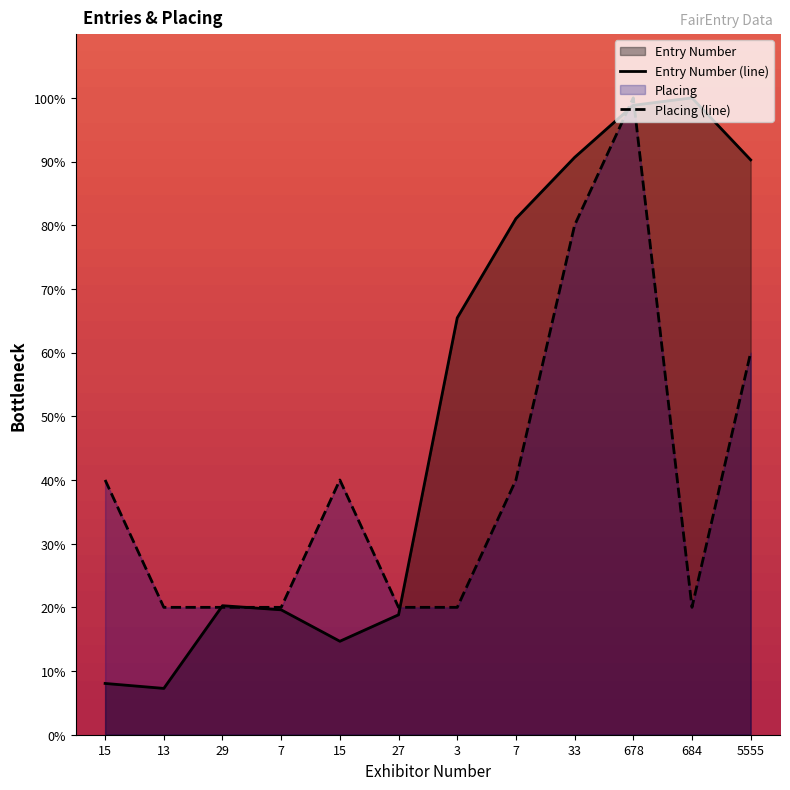

Between which two adjacent categories do Entry Number (line) and Placing (line) first intersect?

13 and 29